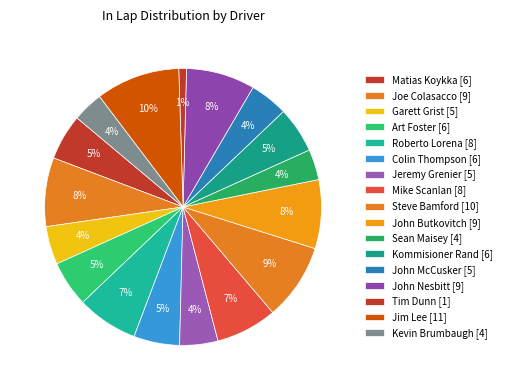

Count the number of slices in the pie.

17